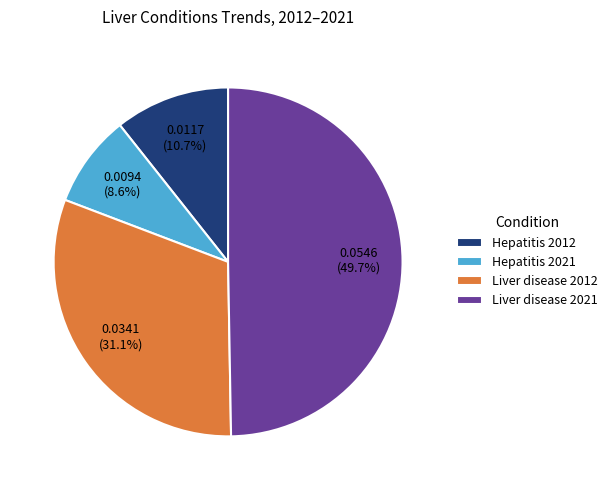

How many segments does this pie chart have?

4